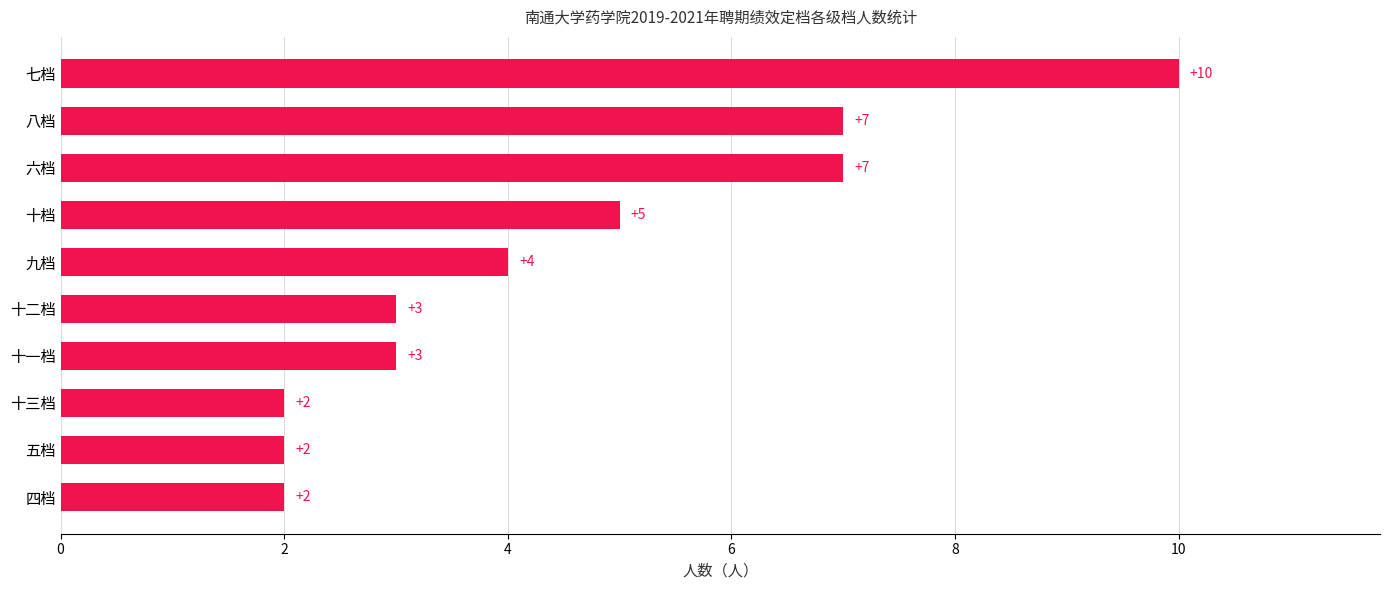

Reading bottom to top, what are all the values shown in this chart?

四档=2	五档=2	十三档=2	十一档=3	十二档=3	九档=4	十档=5	六档=7	八档=7	七档=10